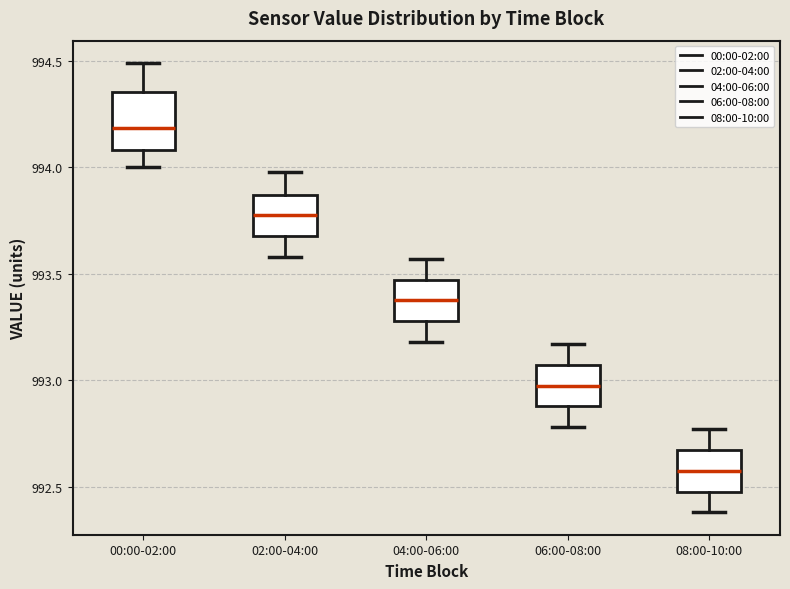

Comparing the boxes themselves (not the whiskers), which one is the tallest?

00:00-02:00